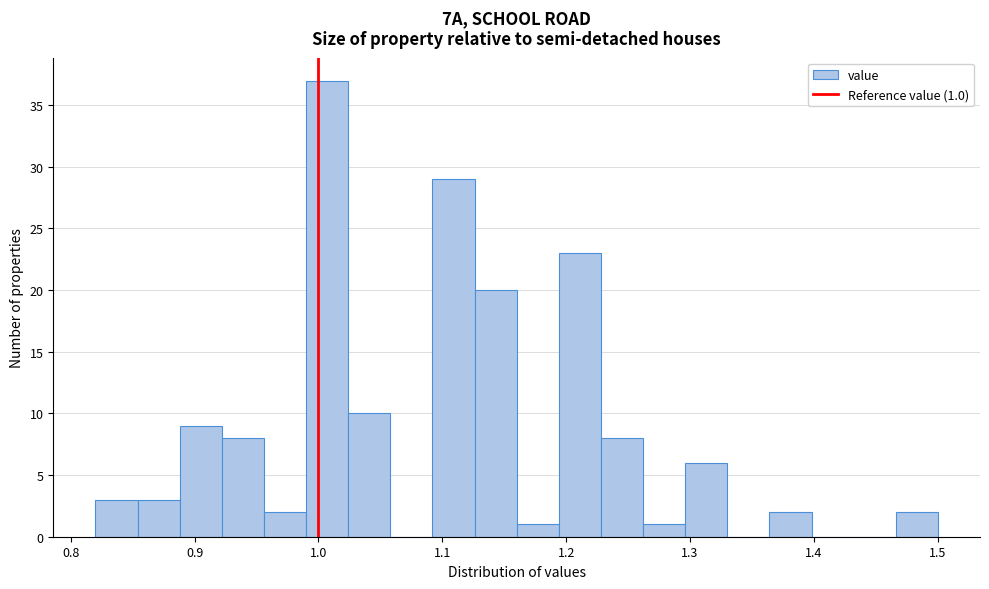

Read against the x-axis, roughly where is the centre of the tallest bar?

1.01